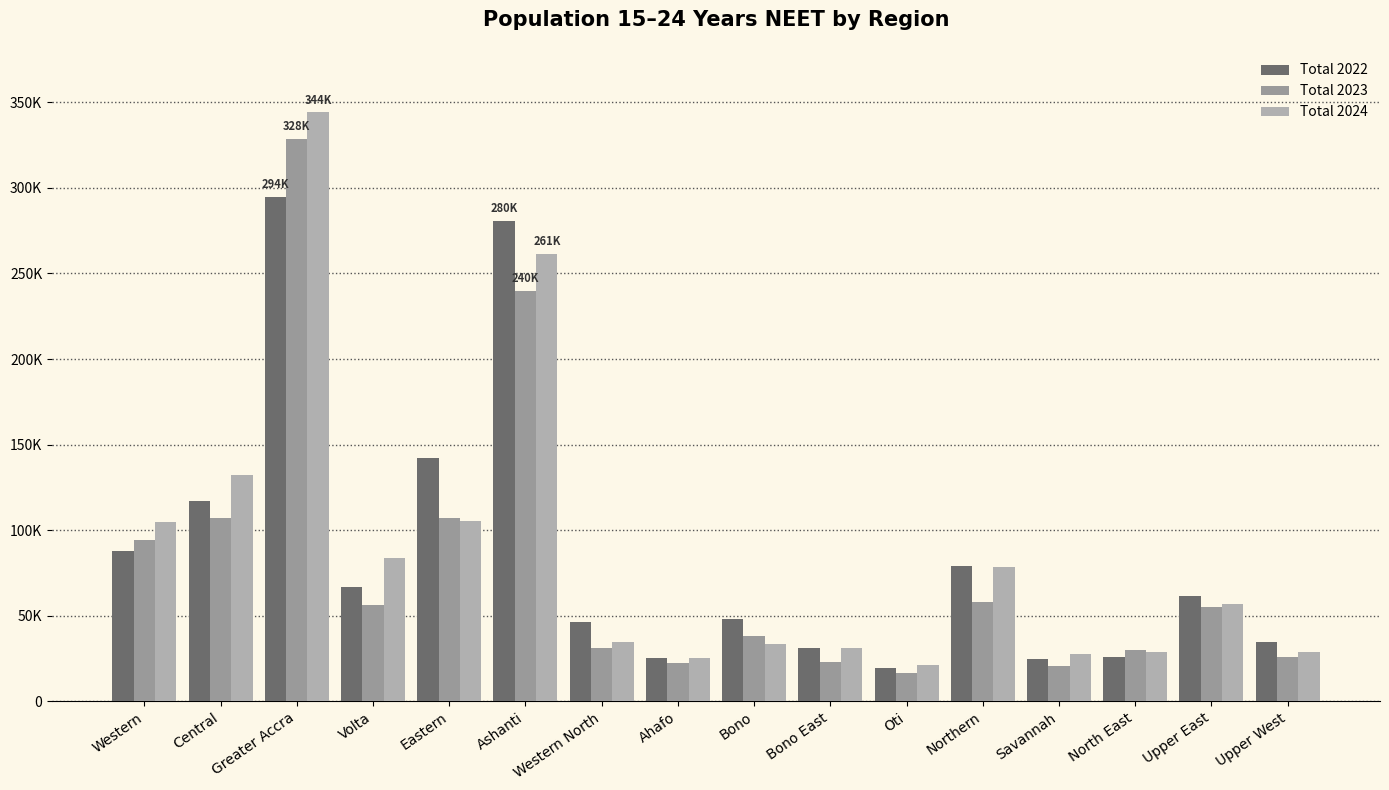

Which series changed the most between Greater Accra and Bono?

Total 2024